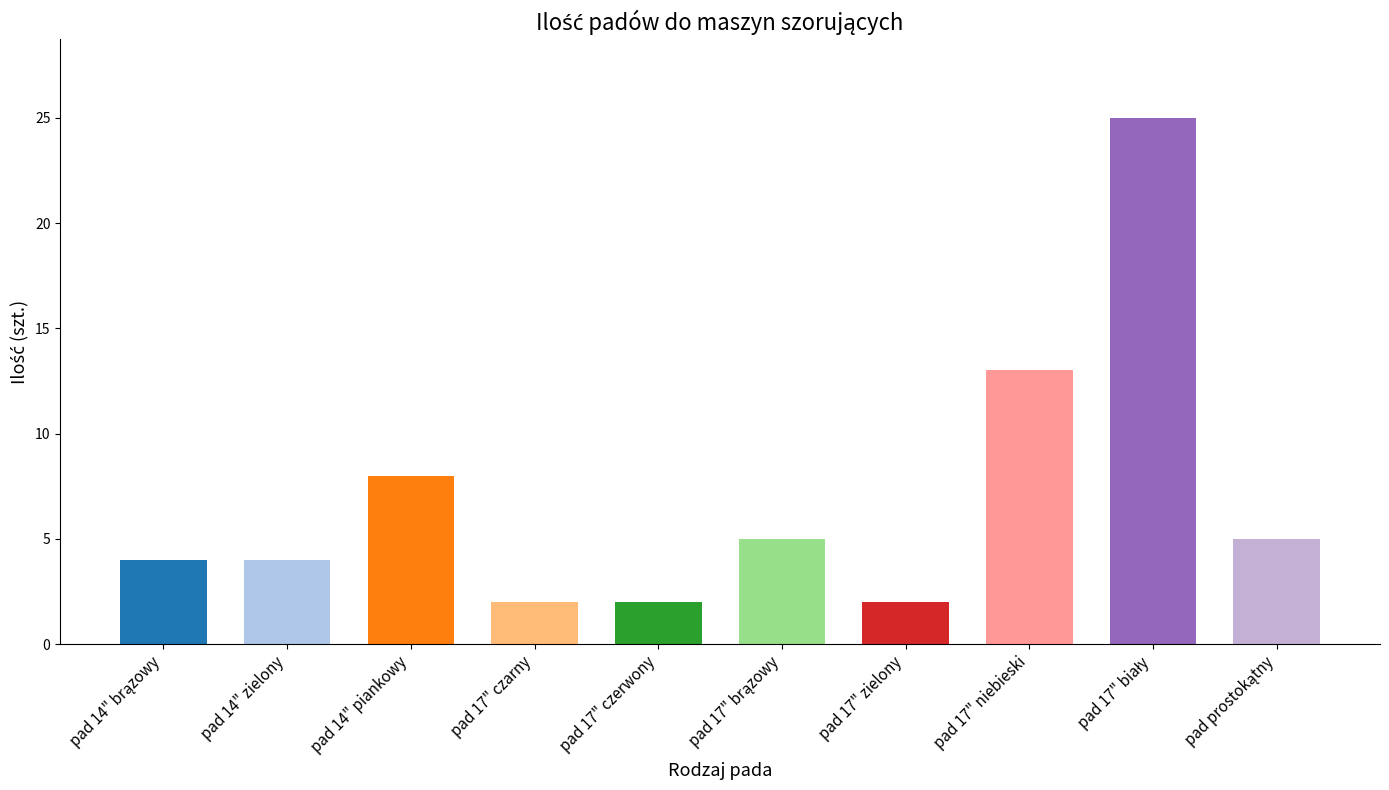

What is the maximum value shown in the chart?

25